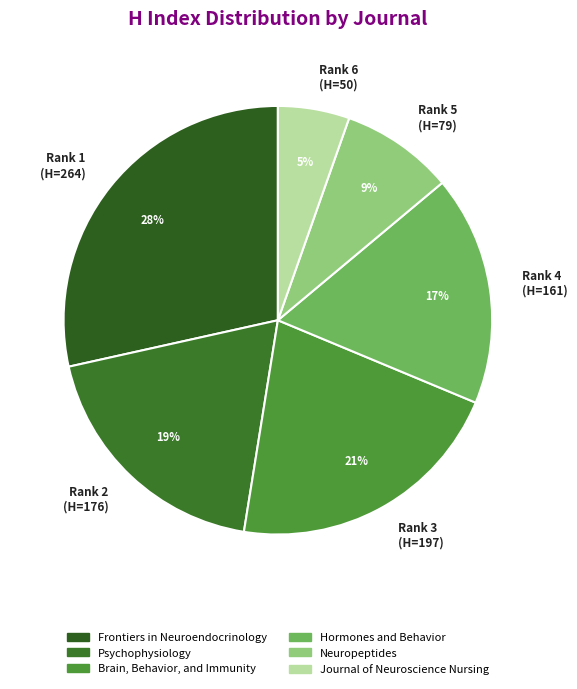

Rank the categories by value from highest to lowest.

Rank 1 (H=264), Rank 3 (H=197), Rank 2 (H=176), Rank 4 (H=161), Rank 5 (H=79), Rank 6 (H=50)